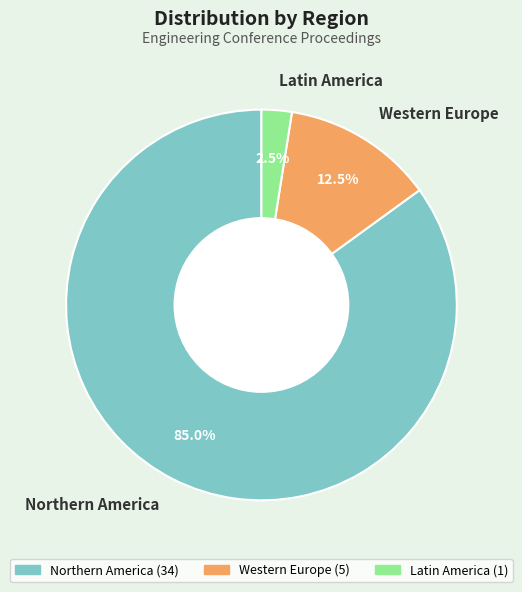

Which slice represents more than half of the pie?

Northern America